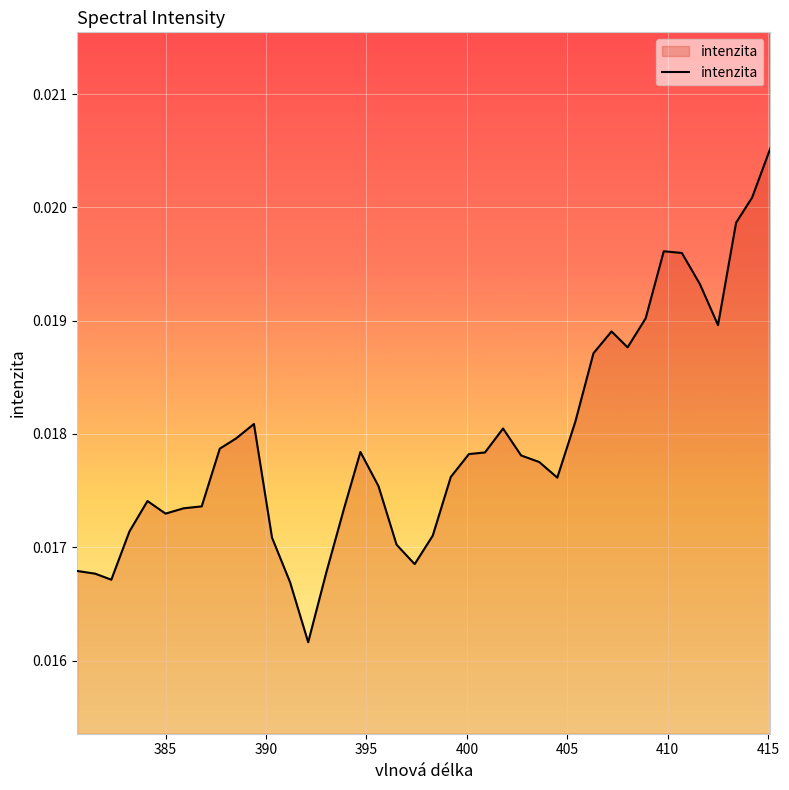

How many lines are shown in the chart?

1